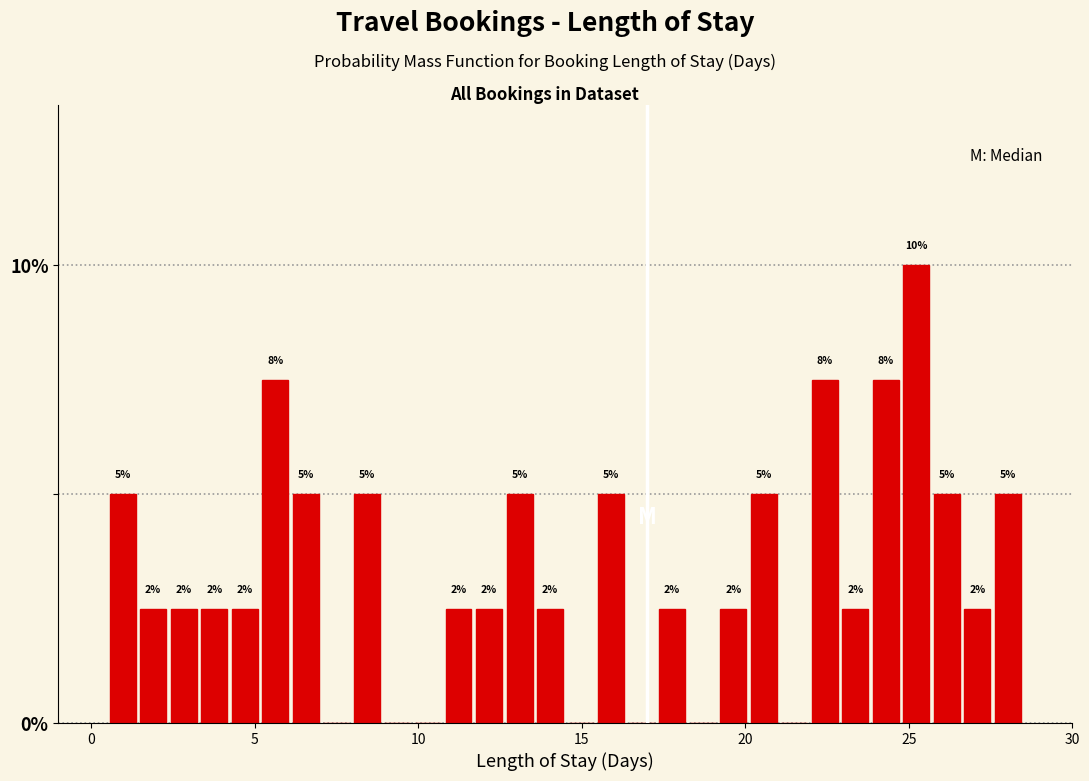

Read against the x-axis, roughly where is the centre of the tallest bar?

25.0